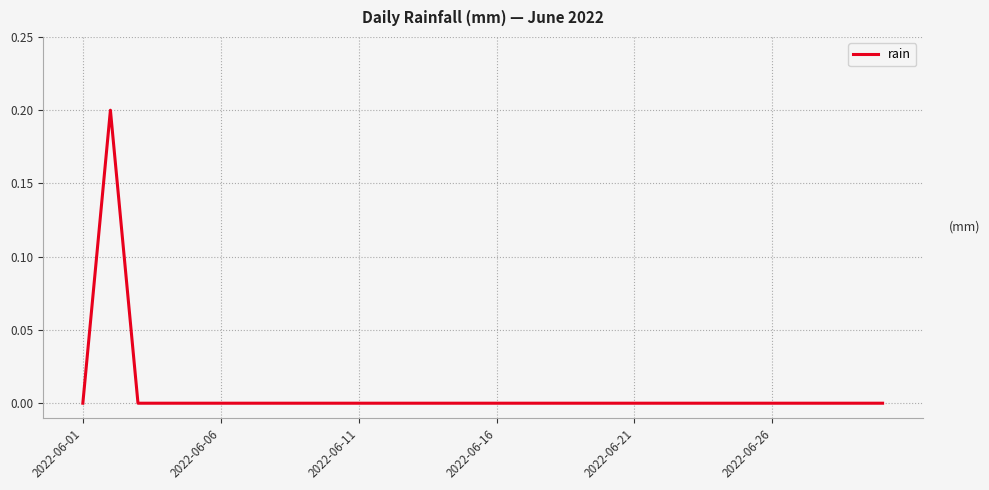

Count the values in the range 0 to 1.

30